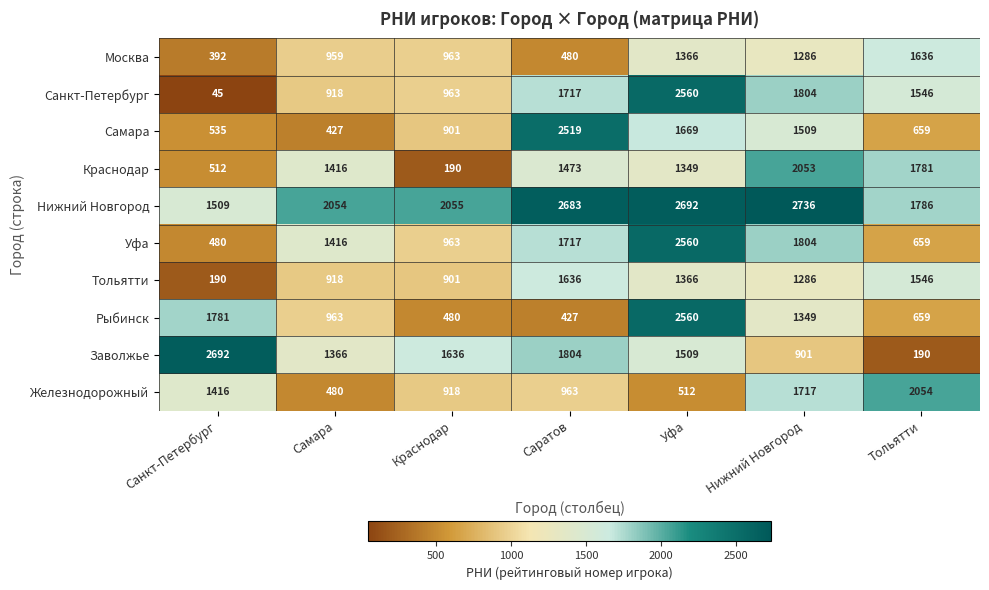

What is the difference between the highest and lowest values at Уфа?

2180